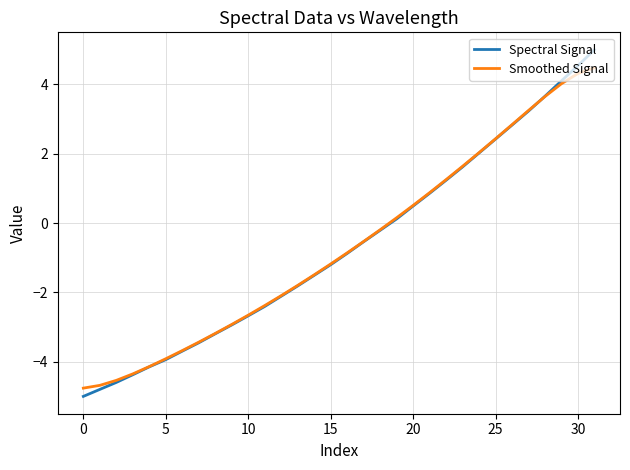

What is the maximum value shown in the chart?

5.0